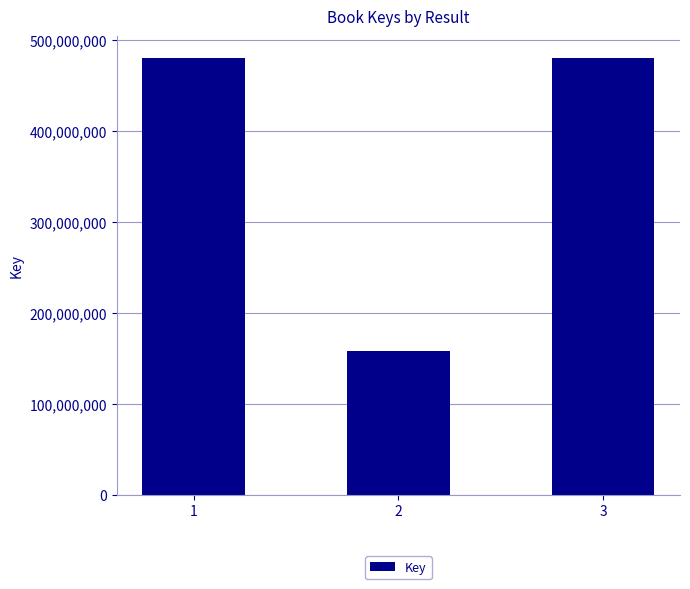

What is the minimum value shown in the chart?

158342424